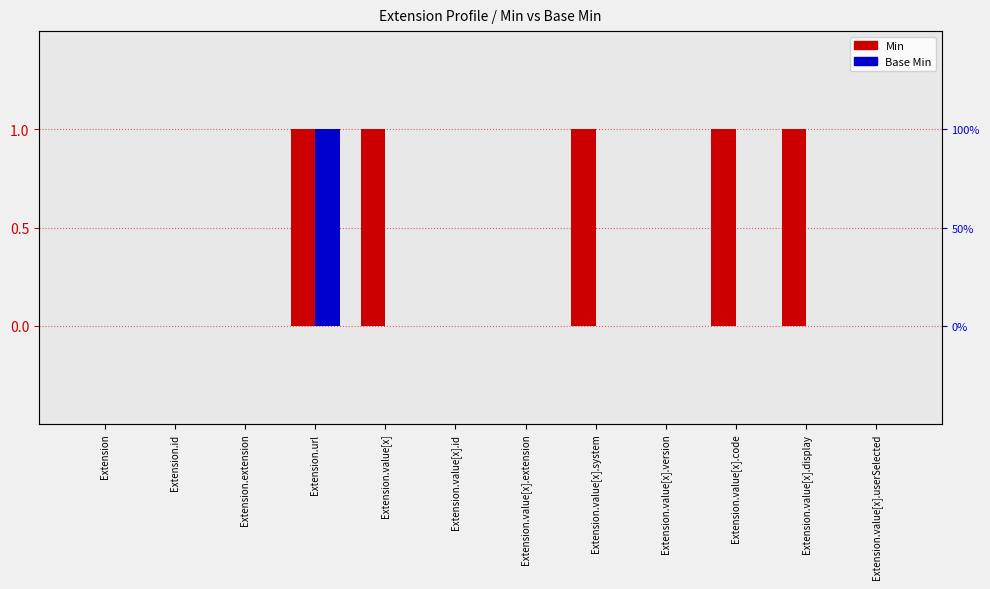

Reading left to right, list all the values displayed in this chart.

Min: Extension=0	Extension.id=0	Extension.extension=0	Extension.url=1	Extension.value[x]=1	Extension.value[x].id=0	Extension.value[x].extension=0	Extension.value[x].system=1	Extension.value[x].version=0	Extension.value[x].code=1	Extension.value[x].display=1	Extension.value[x].userSelected=0
Base Min: Extension=0	Extension.id=0	Extension.extension=0	Extension.url=1	Extension.value[x]=0	Extension.value[x].id=0	Extension.value[x].extension=0	Extension.value[x].system=0	Extension.value[x].version=0	Extension.value[x].code=0	Extension.value[x].display=0	Extension.value[x].userSelected=0